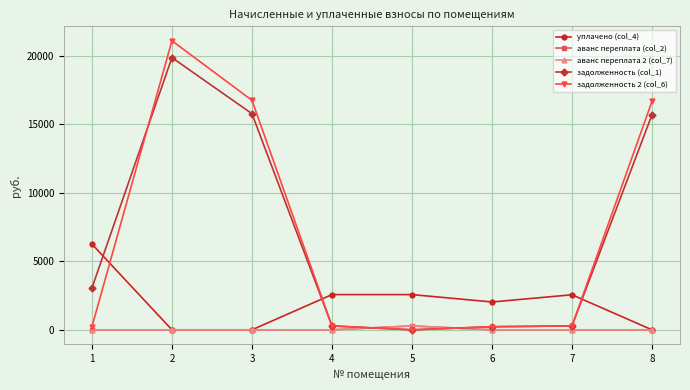

What is the difference between the maximum and minimum values in the аванс переплата 2 (col_7) series?

285.7